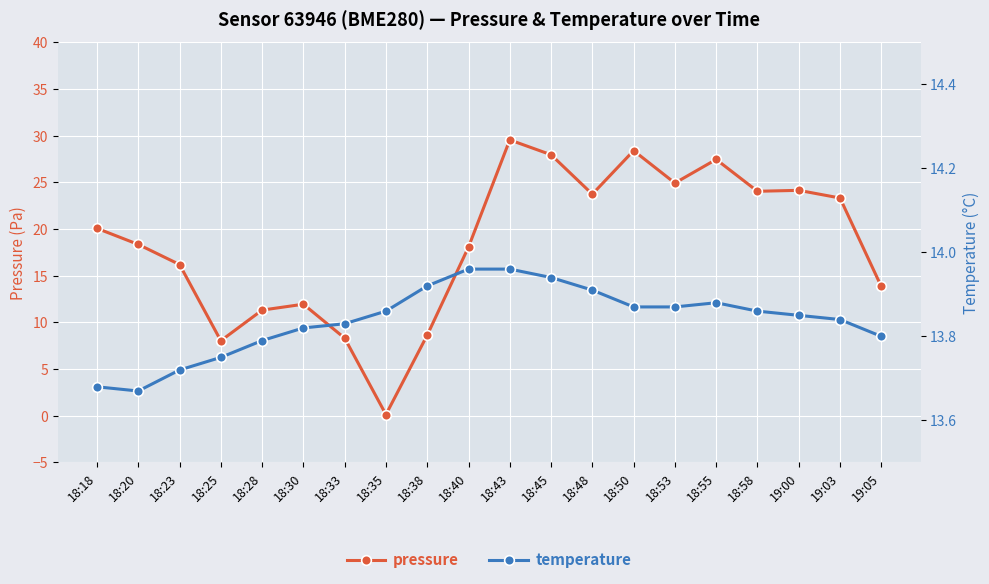

At which category does the chart reach its minimum across all series?

18:35